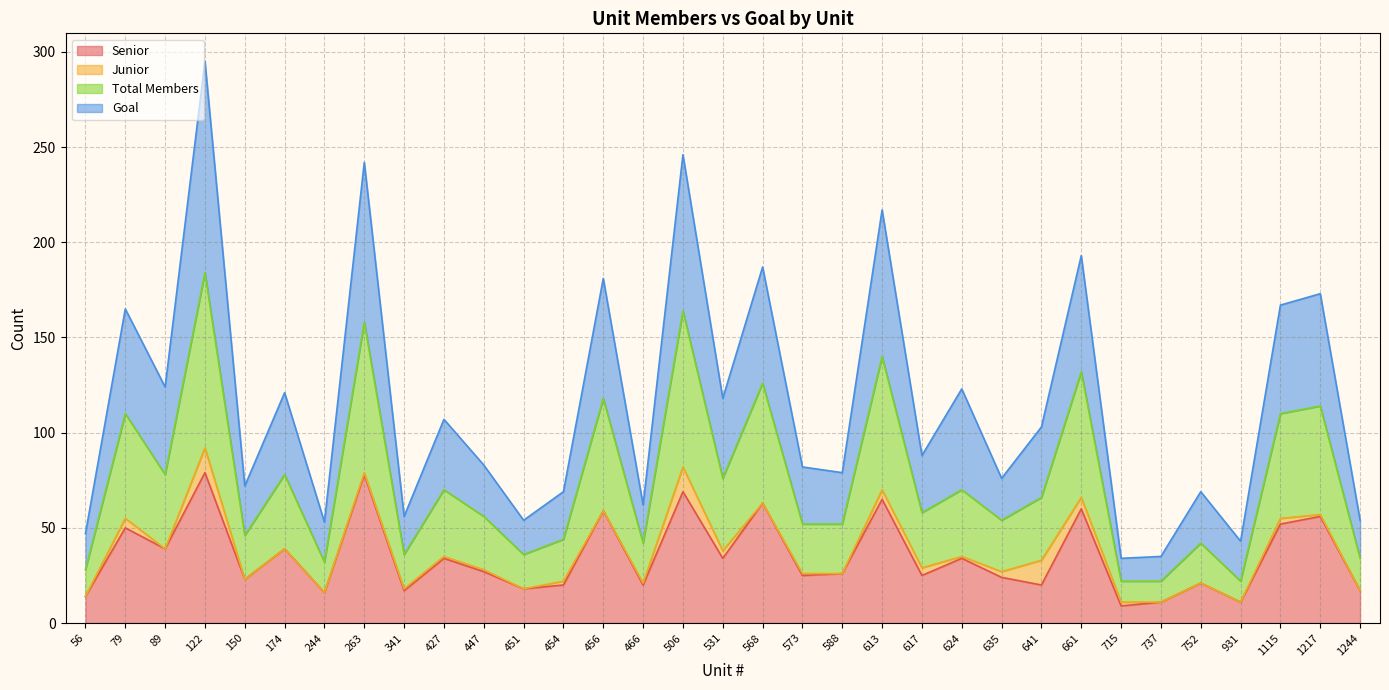

What is the maximum value shown in the chart?

295